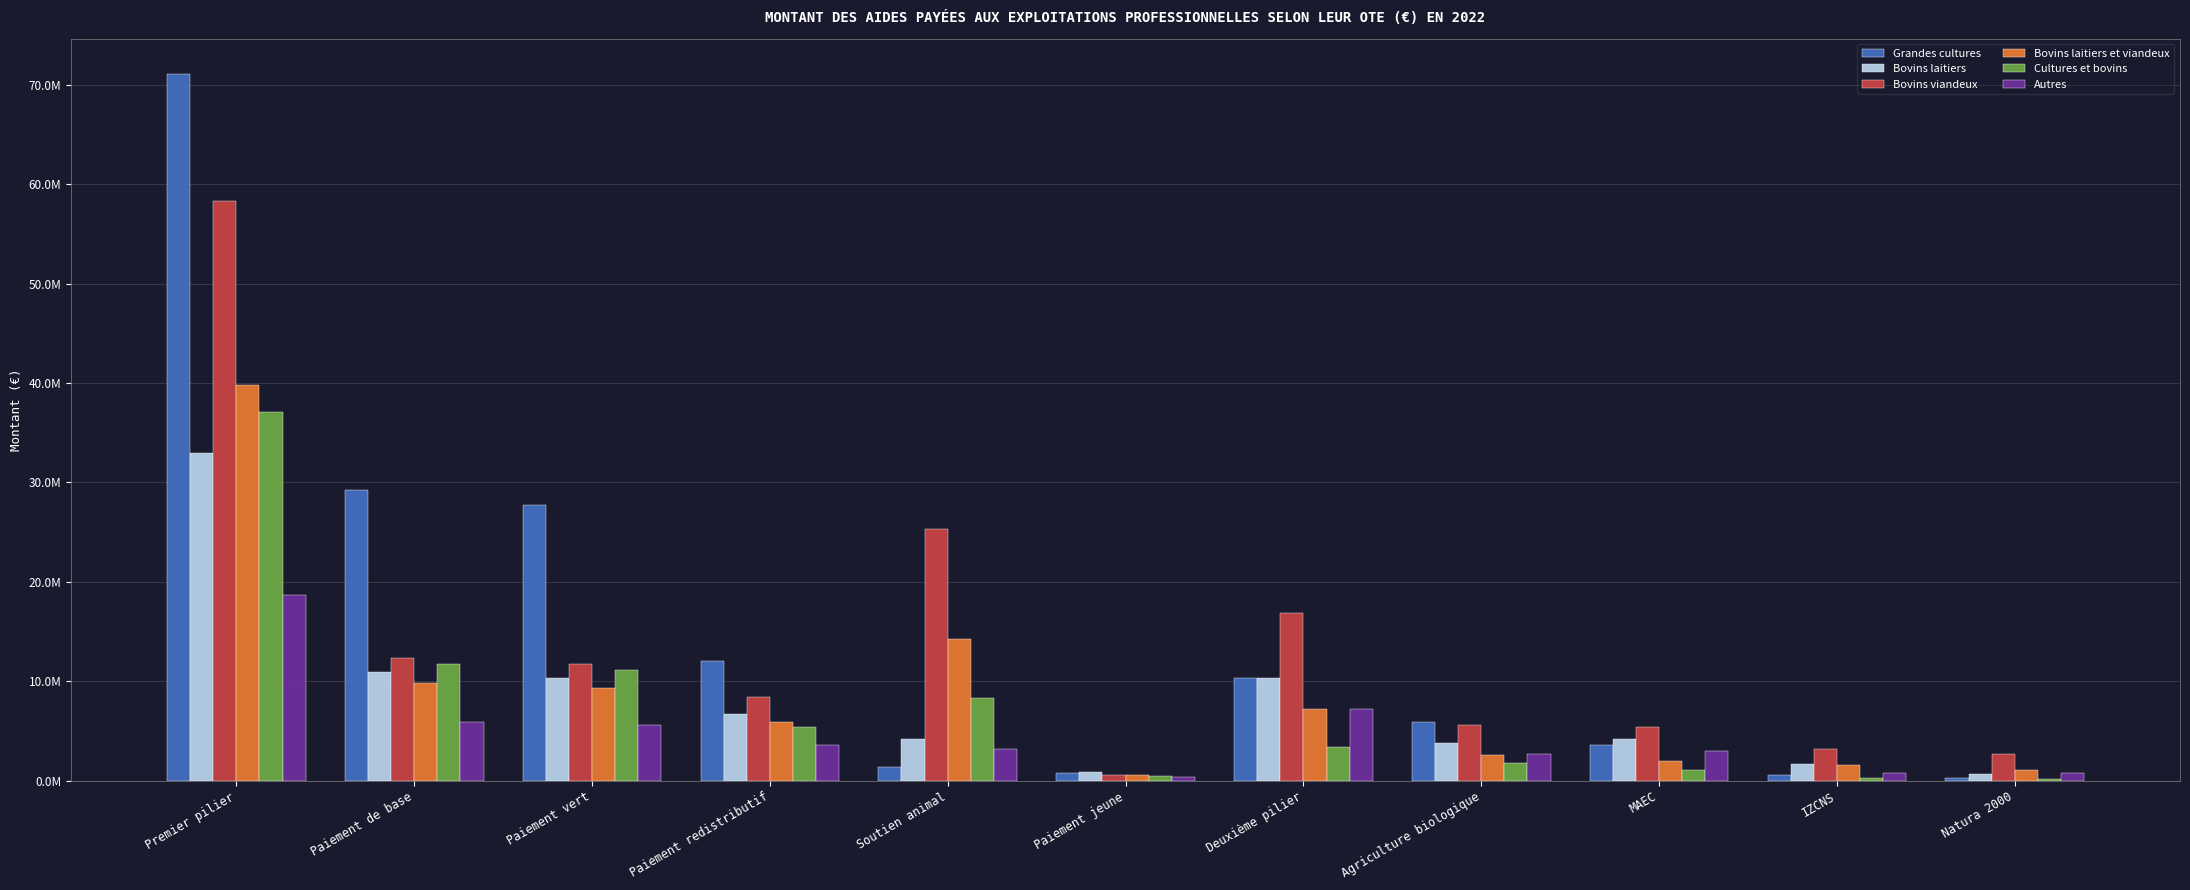

Which series changed the most between Premier pilier and Agriculture biologique?

Grandes cultures